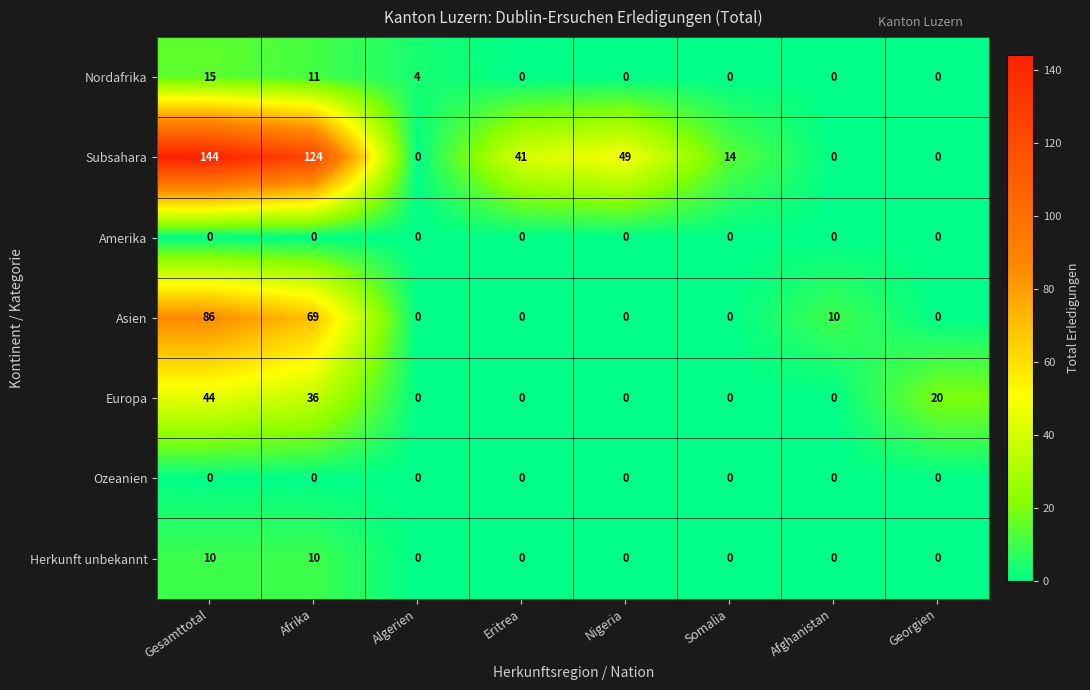

The Amerika series shows 0 at Georgien. True or false?

True